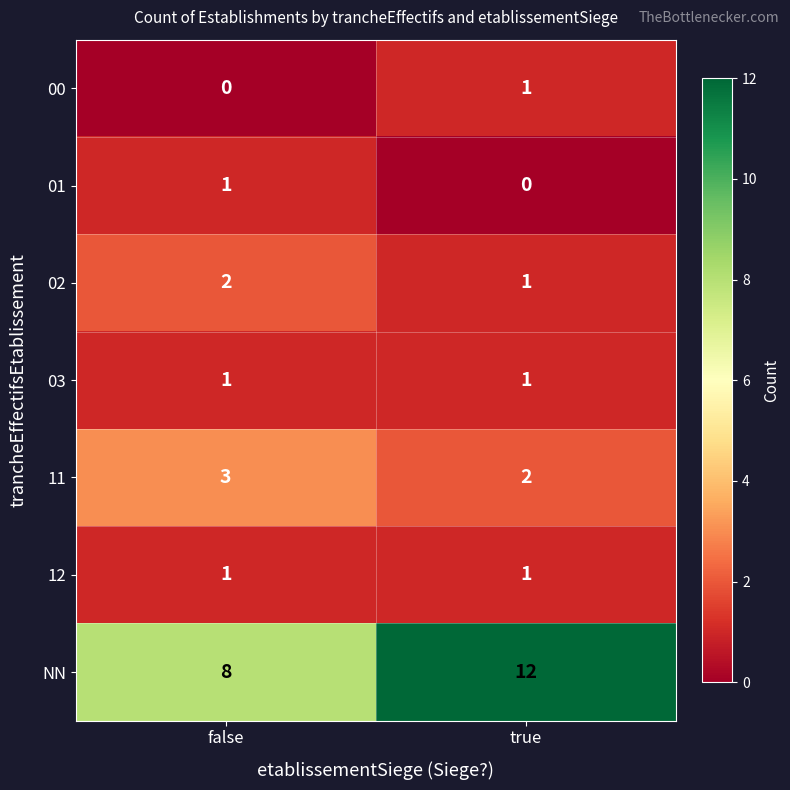

How many data points does each series have?

2